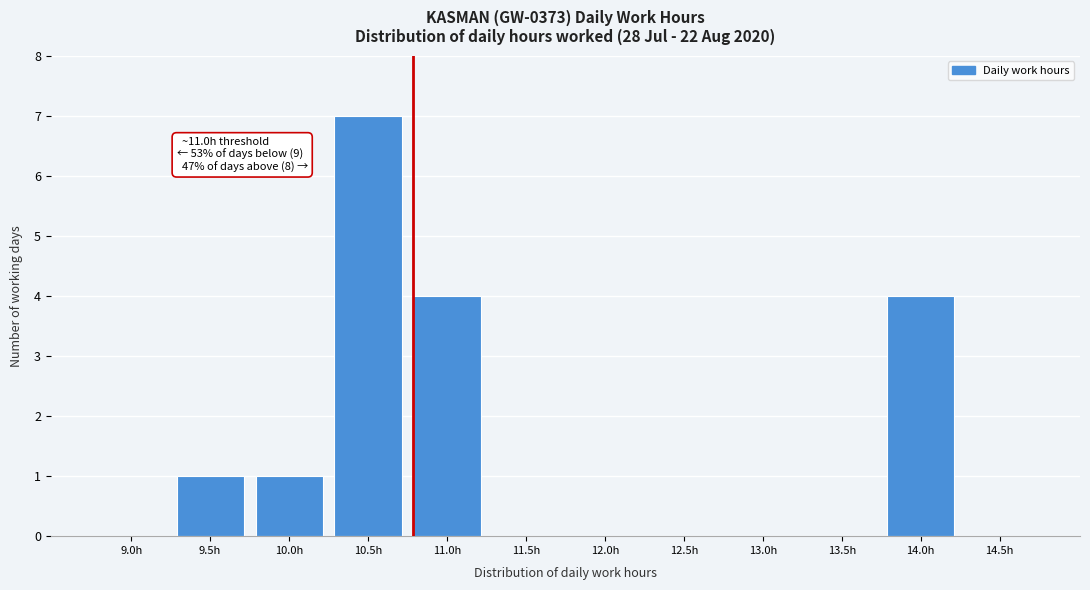

Reading left to right, transcribe all the data shown in this chart.

9.0h=0	9.5h=1	10.0h=1	10.5h=7	11.0h=4	11.5h=0	12.0h=0	12.5h=0	13.0h=0	13.5h=0	14.0h=4	14.5h=0